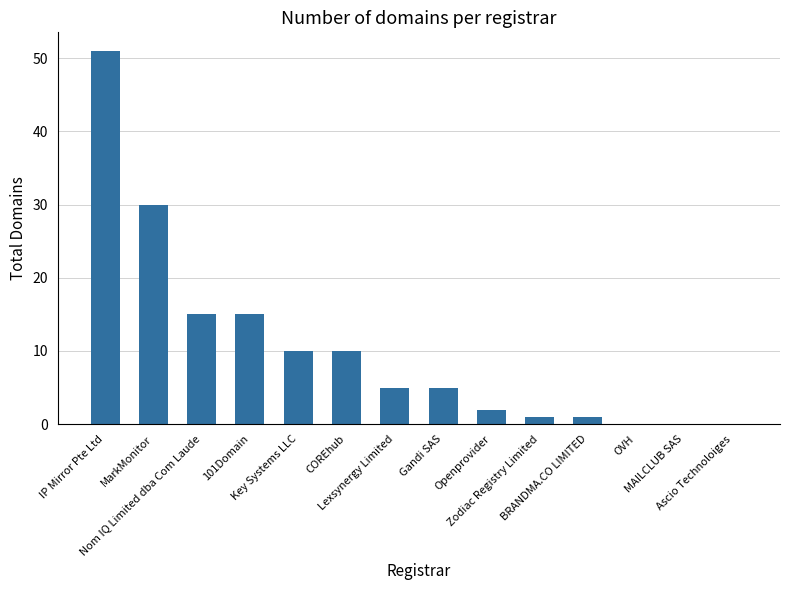

Reading left to right, list all the values displayed in this chart.

51	30	15	15	10	10	5	5	2	1	1	0	0	0